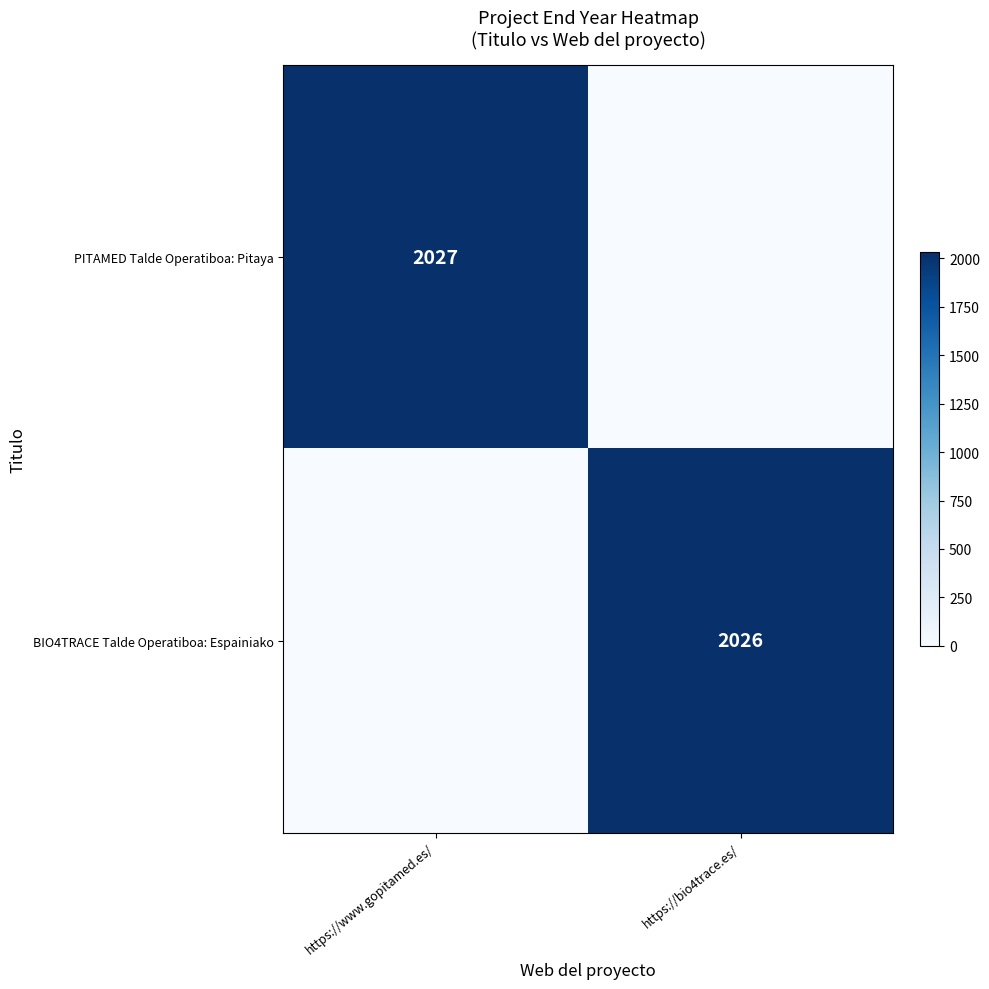

Is the value of BIO4TRACE Talde Operatiboa: Espainiako at https://bio4trace.es/ greater than the value of PITAMED Talde Operatiboa: Pitaya at https://www.gopitamed.es/?

No